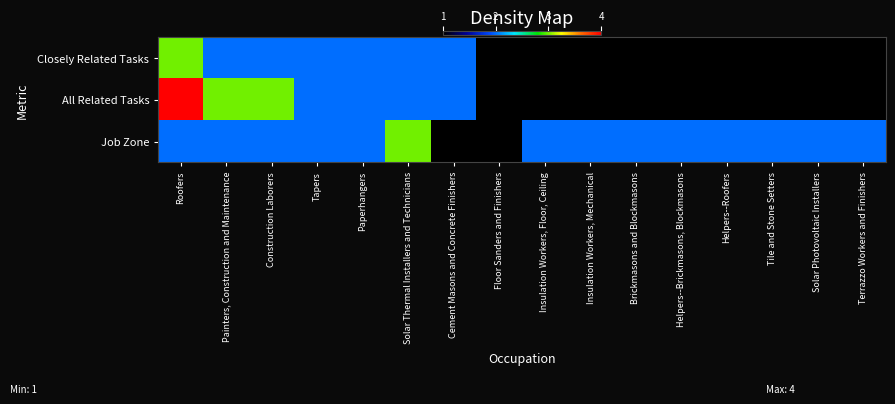

What is the smallest value displayed?

1